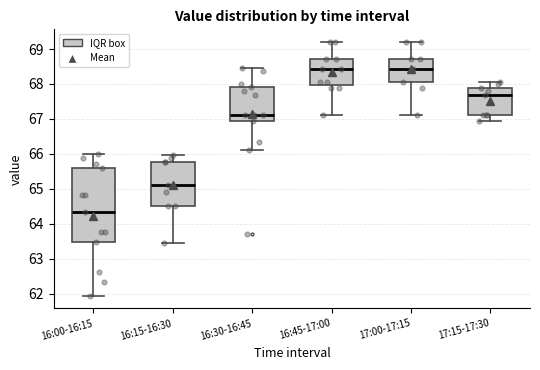

Where does the upper whisker of the box for 16:30-16:45 end on the y-axis? The values are not printed on the chart, so give them approximately, as read against the axis.

68.5